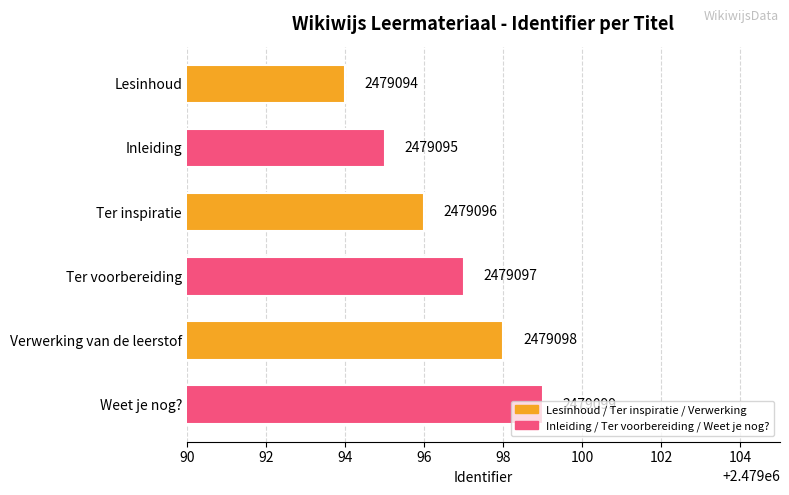

What is the difference between the maximum and second lowest values?

4